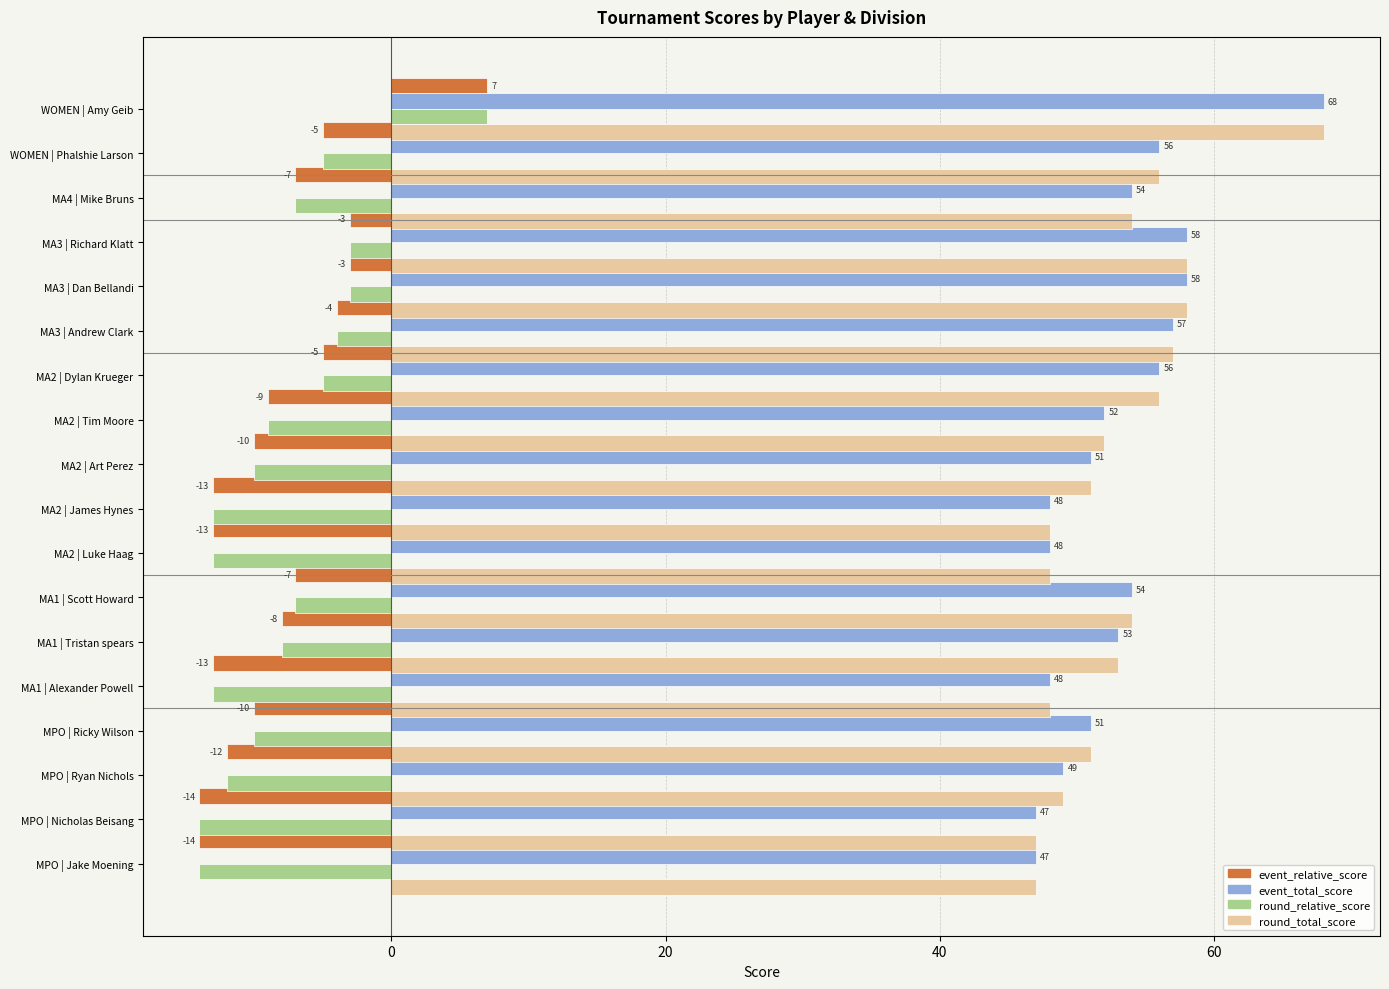

What is the smallest value displayed?

-14